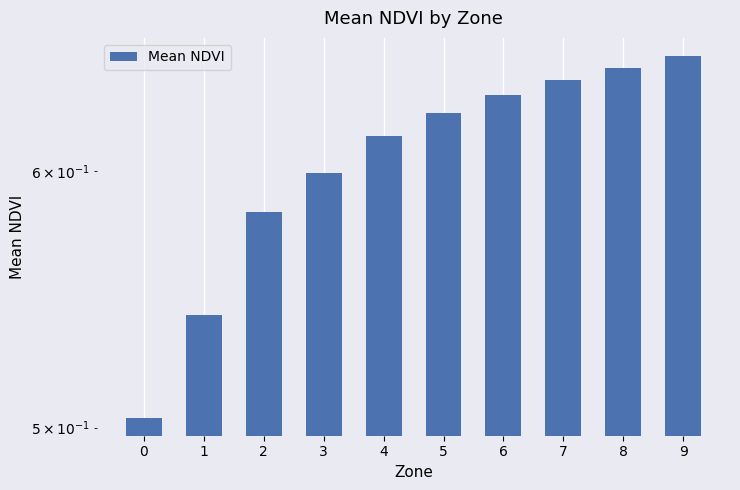

Between 8 and 9, which is larger?

9